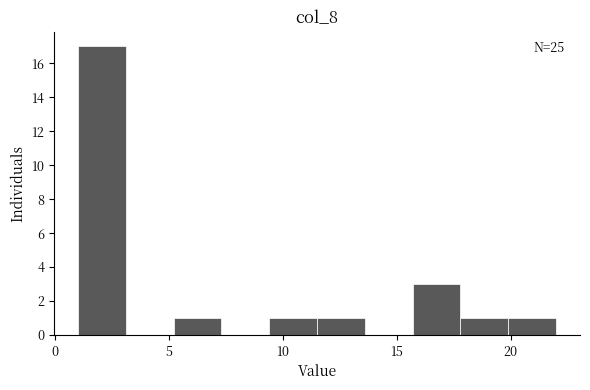

Which range on the x-axis has the tallest bar?

1.0 to 3.1